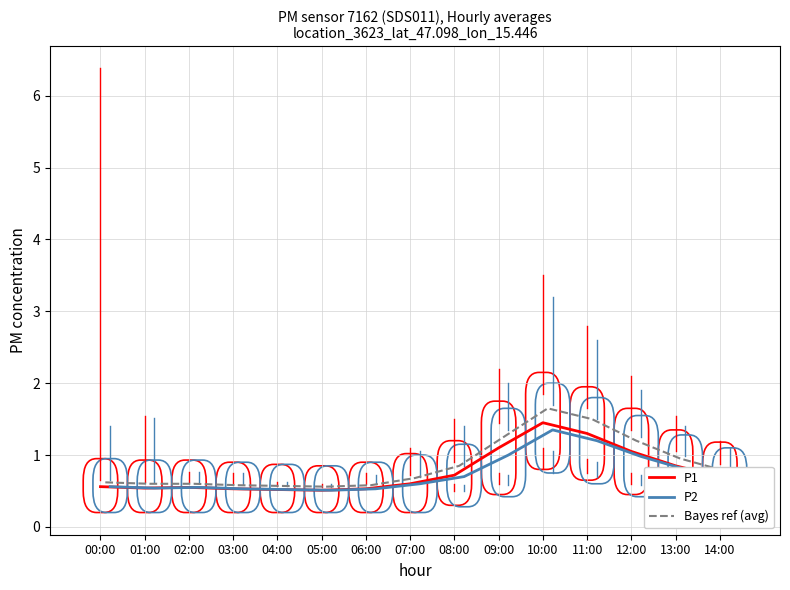

At which label is Bayes ref (avg) closest to 1?

13:00